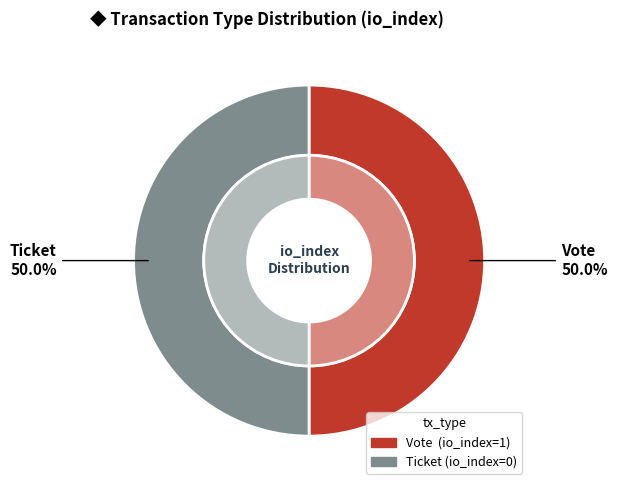

Count the number of slices in the pie.

2